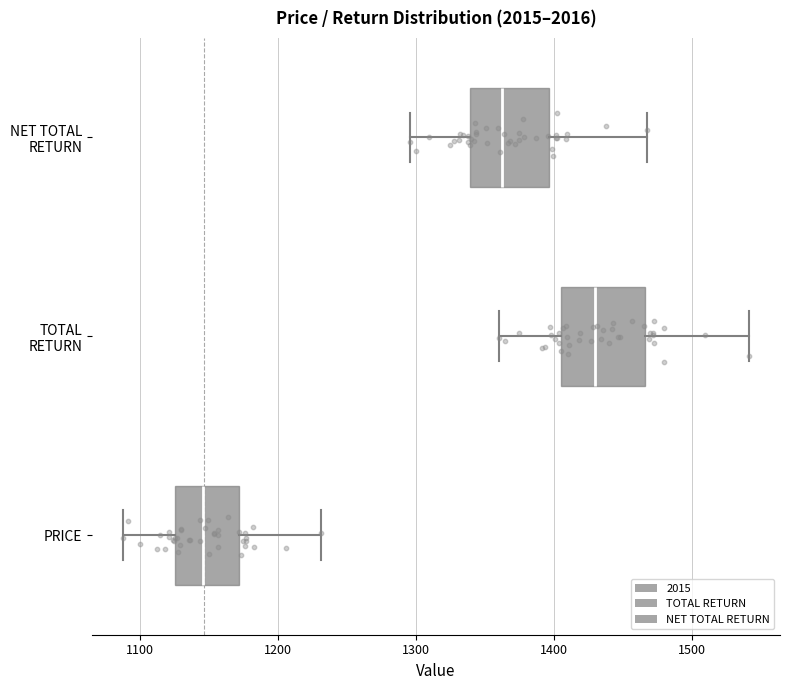

Reading bottom to top, transcribe this box plot: for each box, give where its median line is, the range the box spans, and where its two whiskers end, as read against the x-axis. The values are not printed on the chart, so give them approximately, as read against the axis.

PRICE: median 1150, box 1130 to 1170, whiskers 1090 to 1230
TOTAL RETURN: median 1430, box 1400 to 1470, whiskers 1360 to 1540
NET TOTAL RETURN: median 1360, box 1340 to 1400, whiskers 1300 to 1470